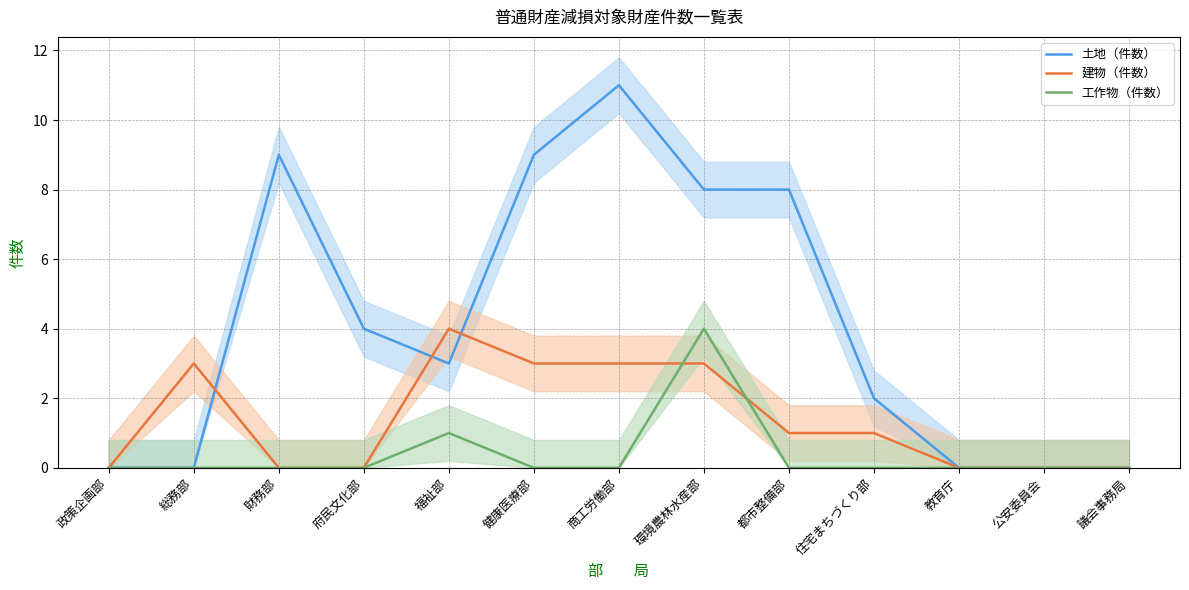

Which series has the widest spread of values?

土地（件数）